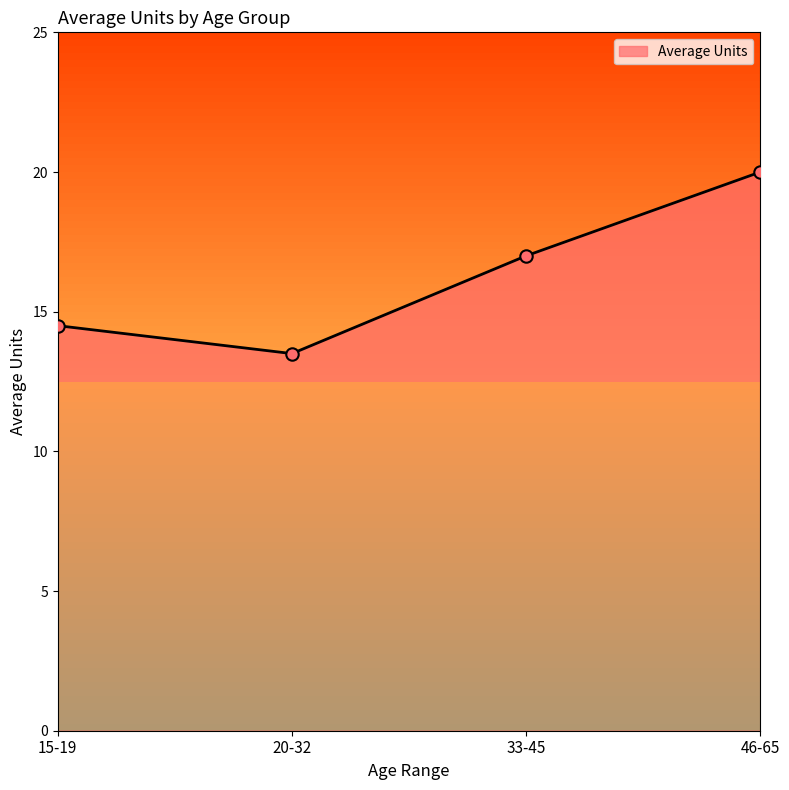

What is the ratio of the value at 20-32 to the value at 33-45?

0.8